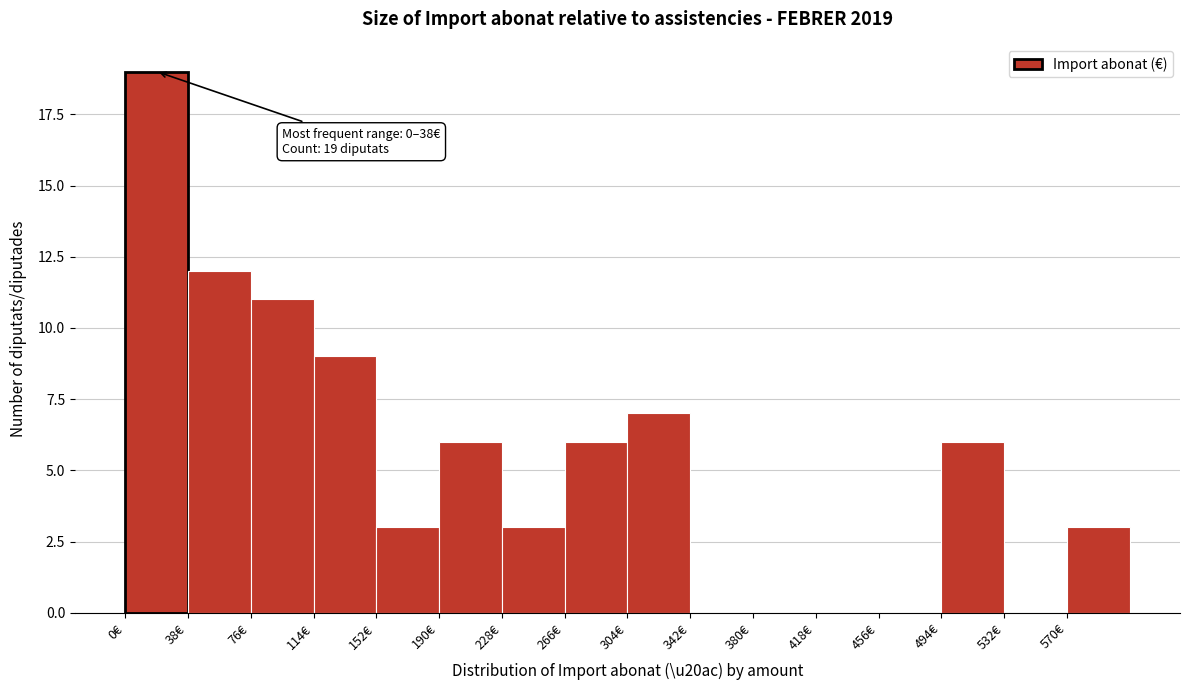

Over which range of the x-axis is the bar tallest?

0 to 38